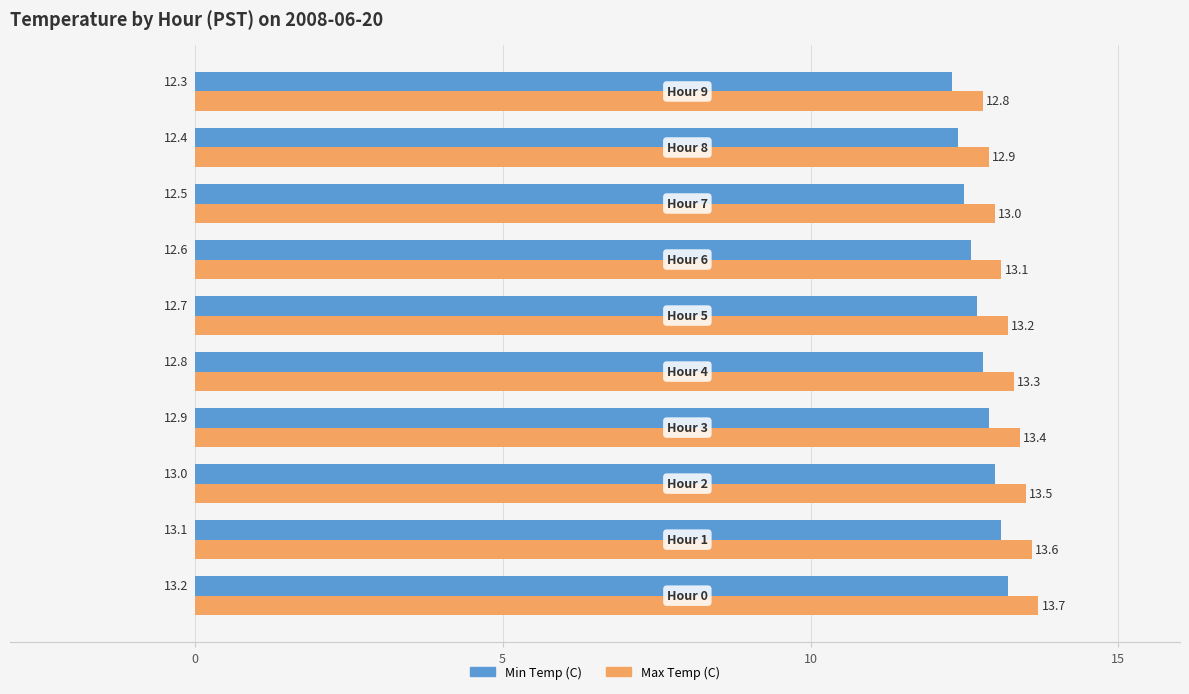

How many Min Temp (C) values are between 12 and 13?

8